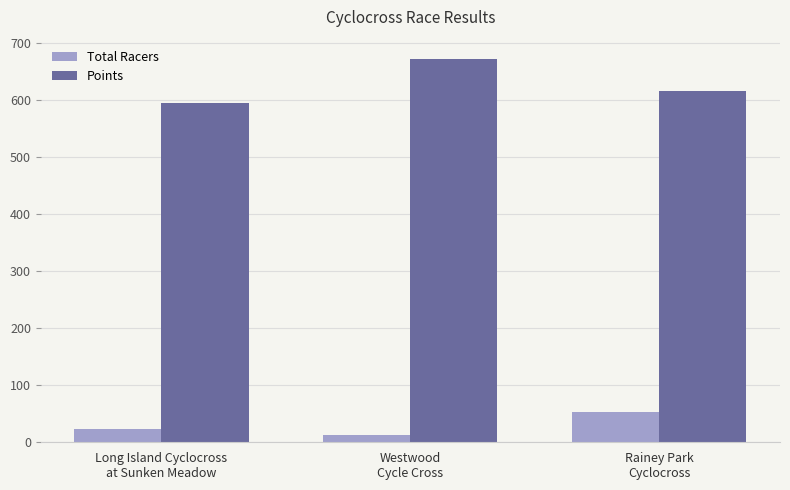

What is the highest value of the Total Racers series?

53.0